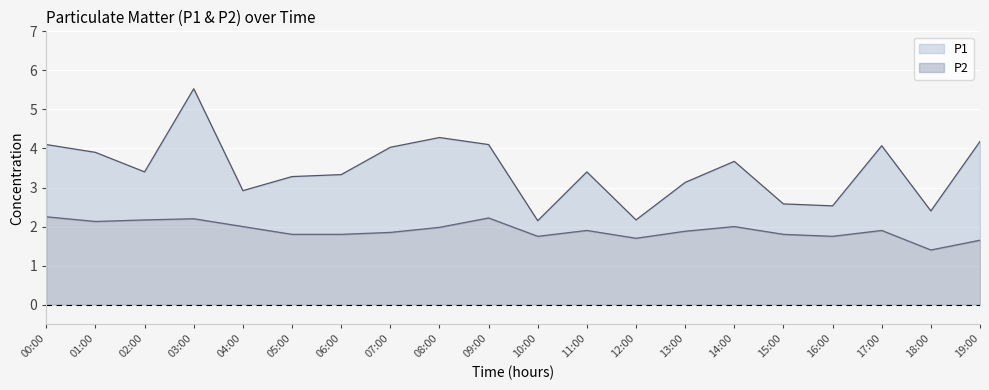

What are all the series names shown in the legend?

P1, P2